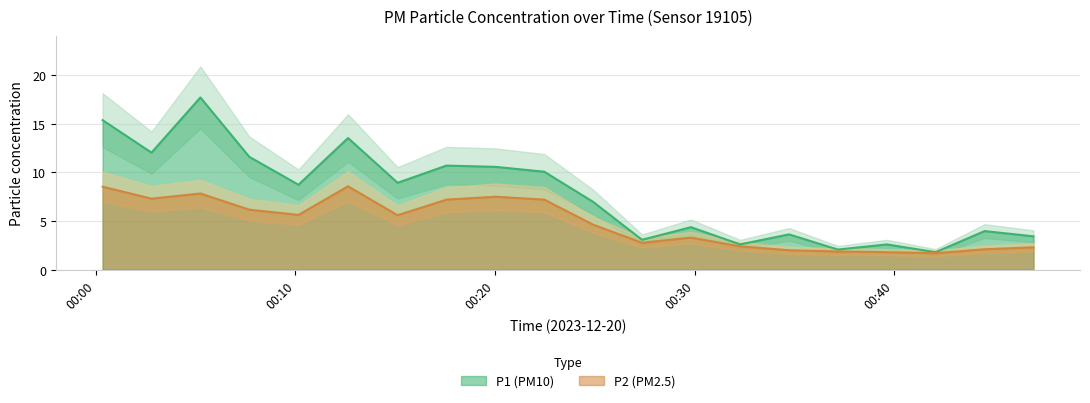

The value of P1 at 02:00 is 10.5. True or false?

False